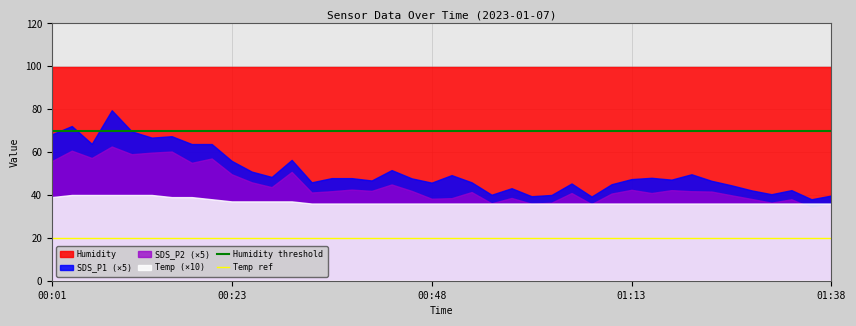

Rank the series by their maximum value, from lowest to highest.

Temp (×10), SDS_P2 (×5), SDS_P1 (×5), Humidity